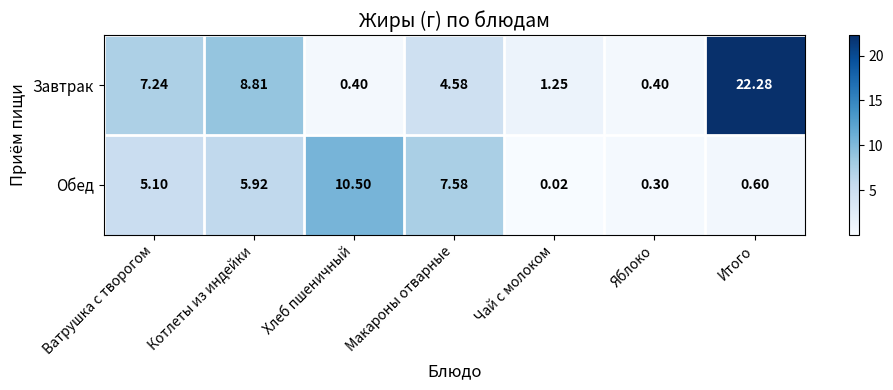

Rank the categories by Обед value from lowest to highest.

Чай с молоком, Яблоко, Итого, Ватрушка с творогом, Котлеты из индейки, Макароны отварные, Хлеб пшеничный